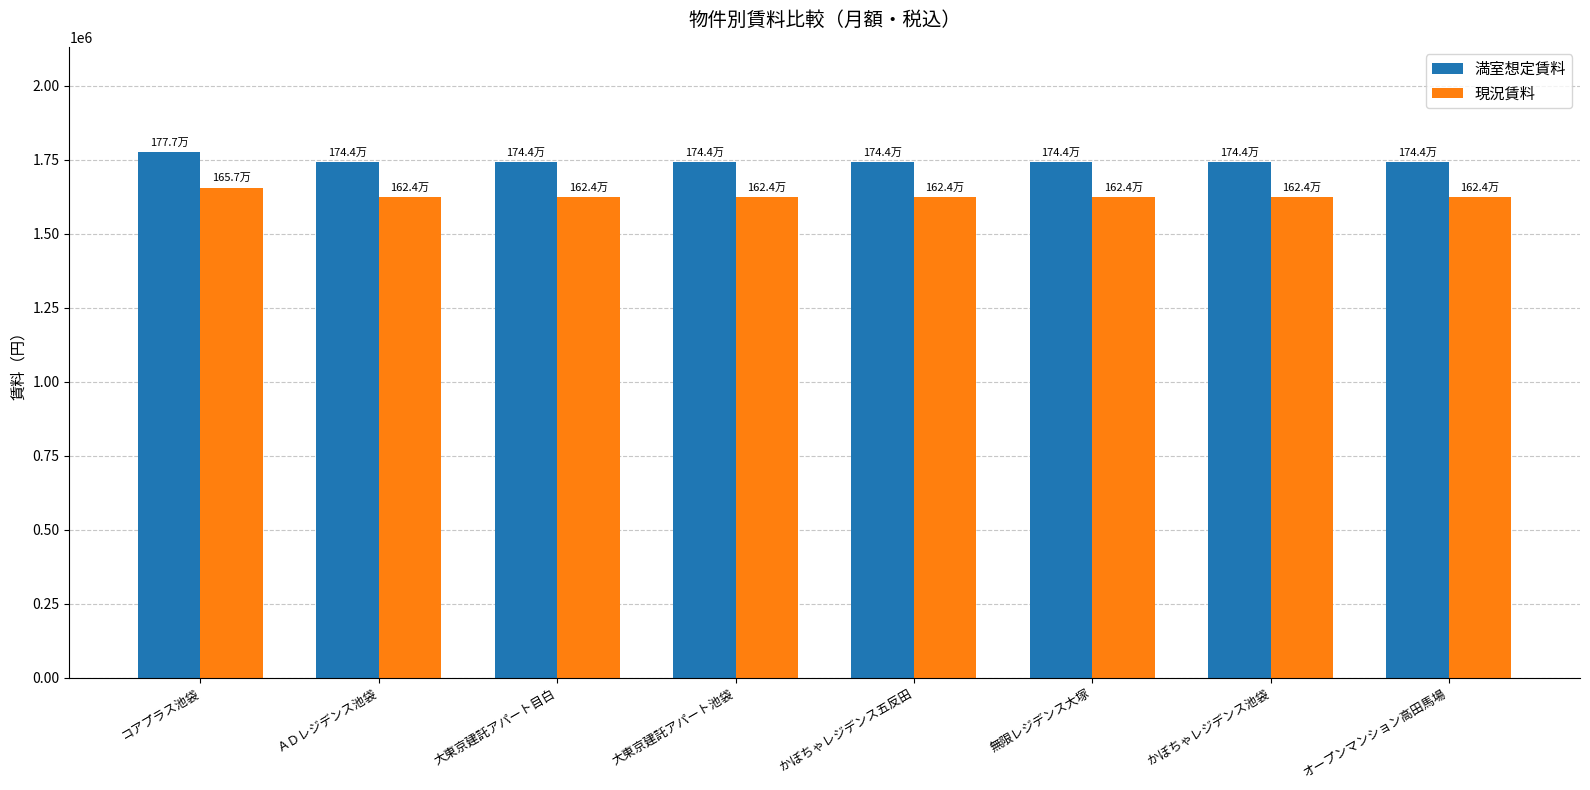

True or false: 満室想定賃料 has a value of 2781802 at かぼちゃレジデンス池袋.

False